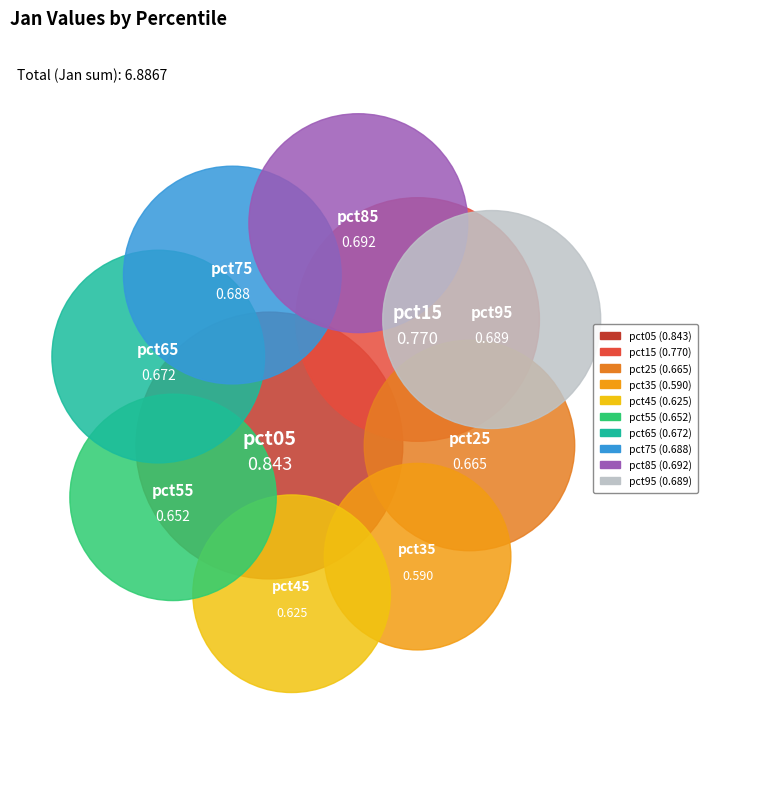

To the nearest percent, what is the average slice percentage?

10%